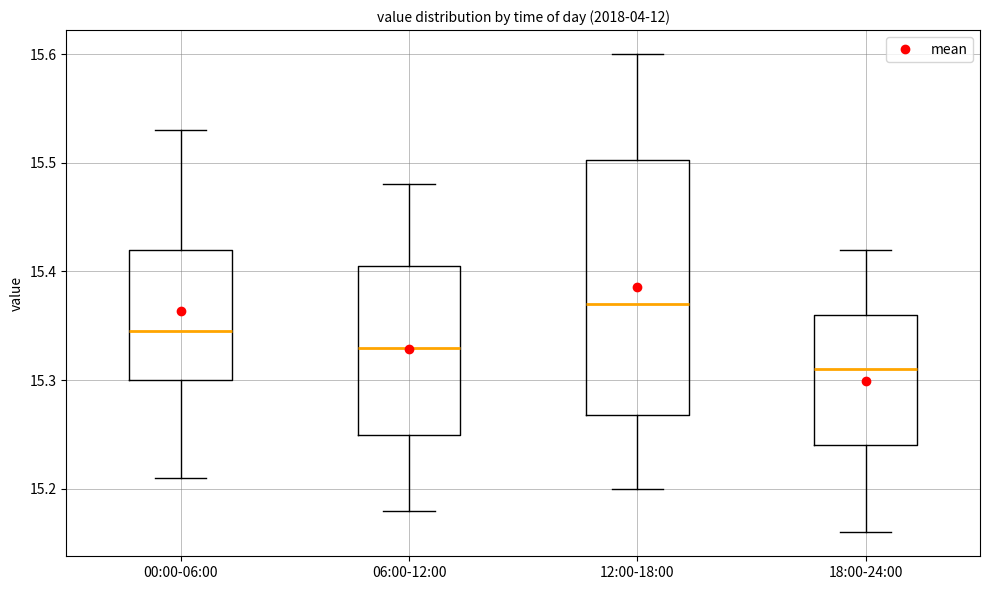

Where is the lower edge of the box for 12:00-18:00 on the y-axis? The values are not printed on the chart, so give them approximately, as read against the axis.

15.27